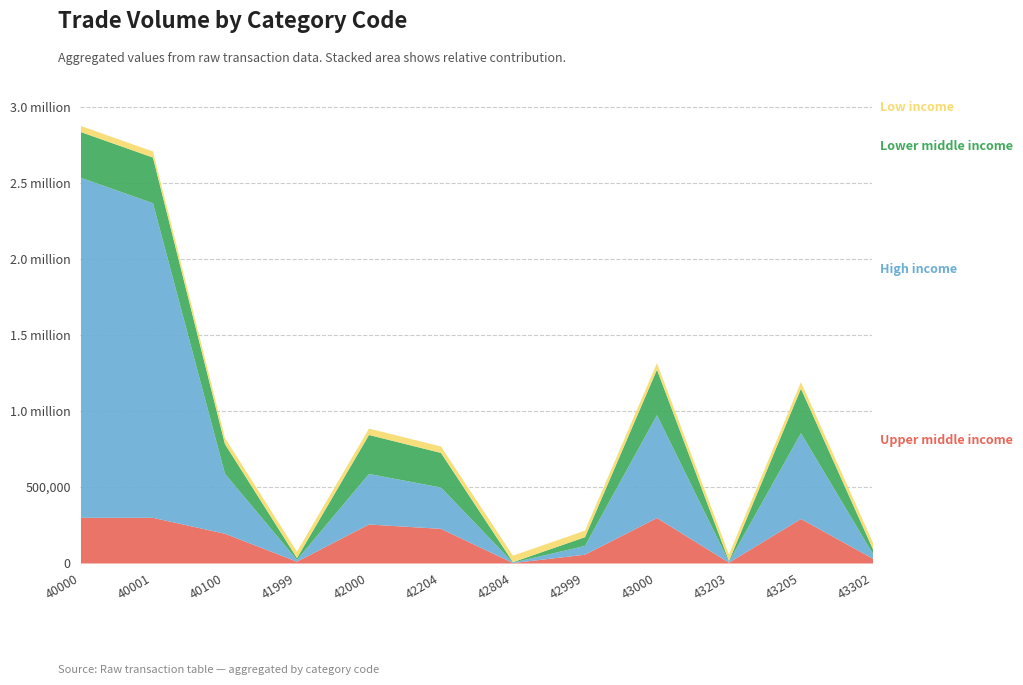

At 43000, list the series in order from largest to smallest.

High income, Upper middle income, Lower middle income, Low income